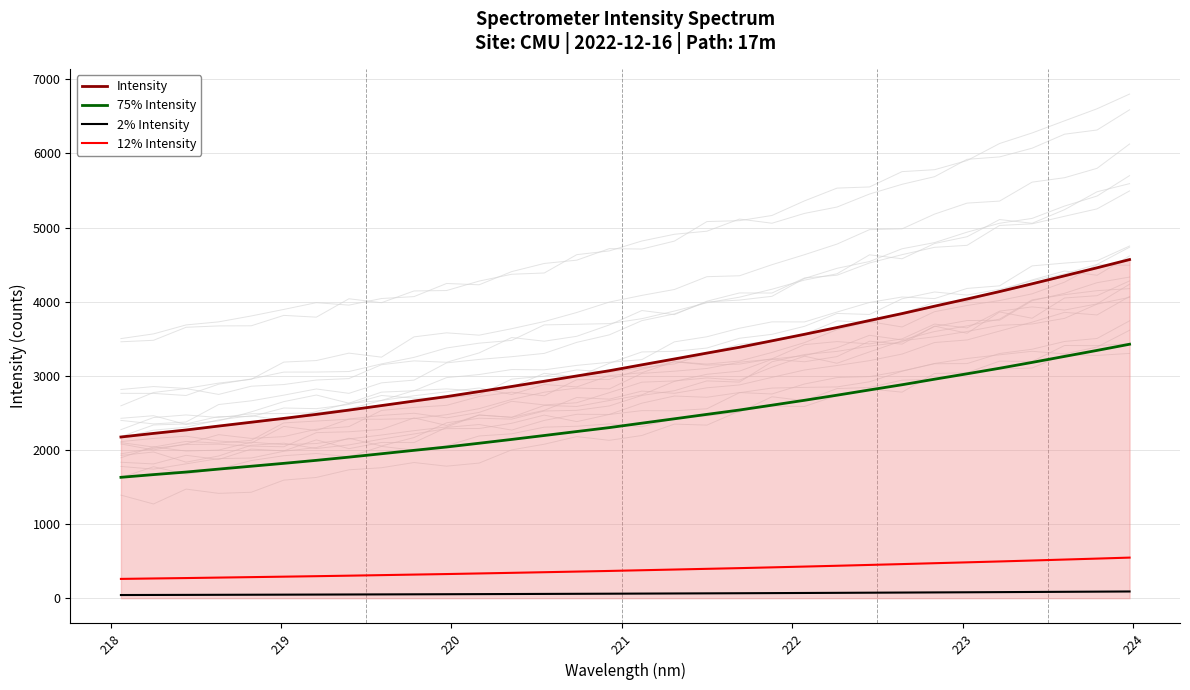

True or false: 75% Intensity and 12% Intensity cross at least once.

False